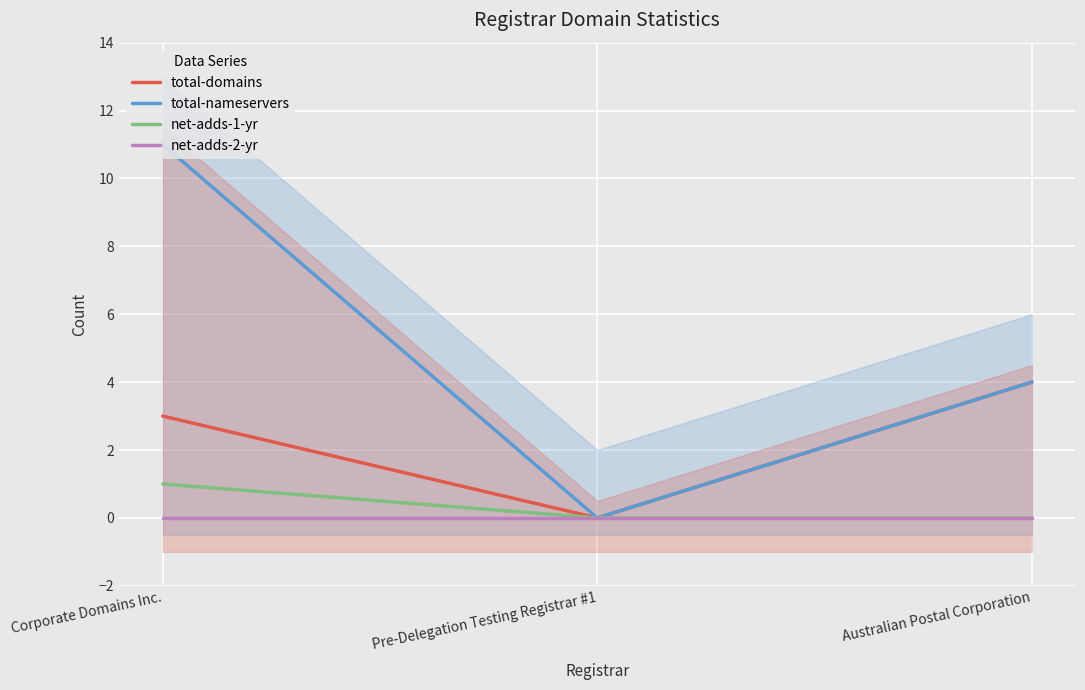

What is the value of the total-nameservers point at the 3rd from the left?

4